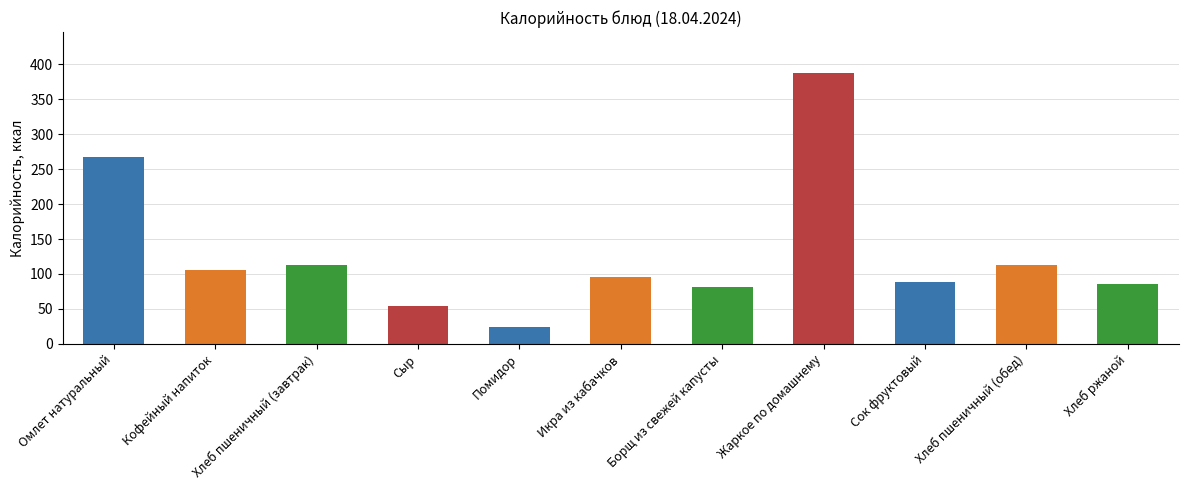

At which category does the chart reach its minimum across all series?

Помидор